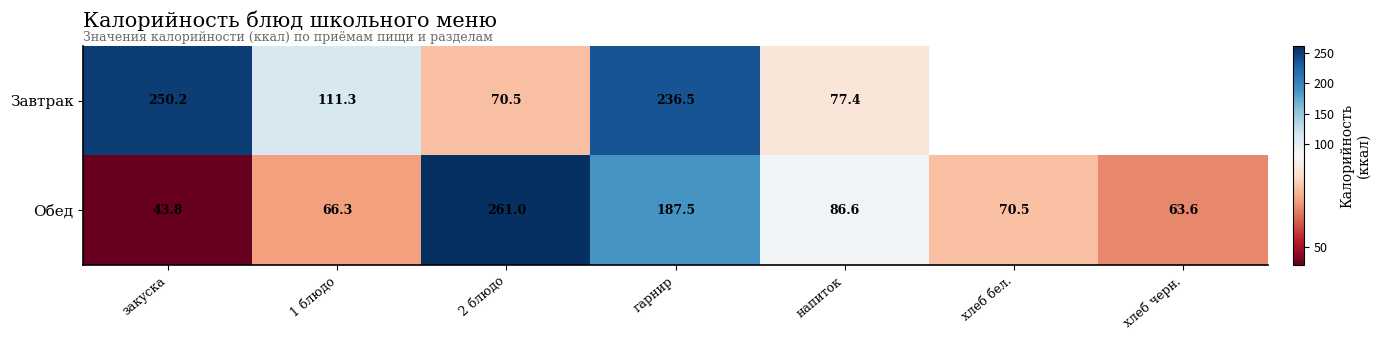

At which label is Обед closest to 152?

гарнир